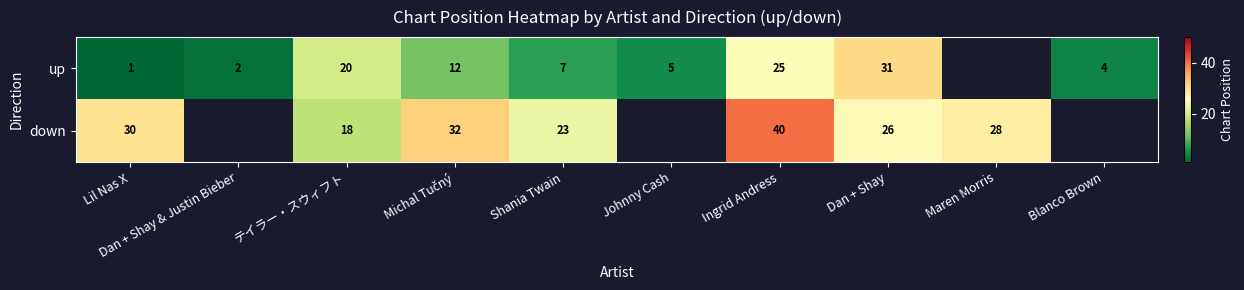

What is the sum of the up values at Johnny Cash and Lil Nas X?

6